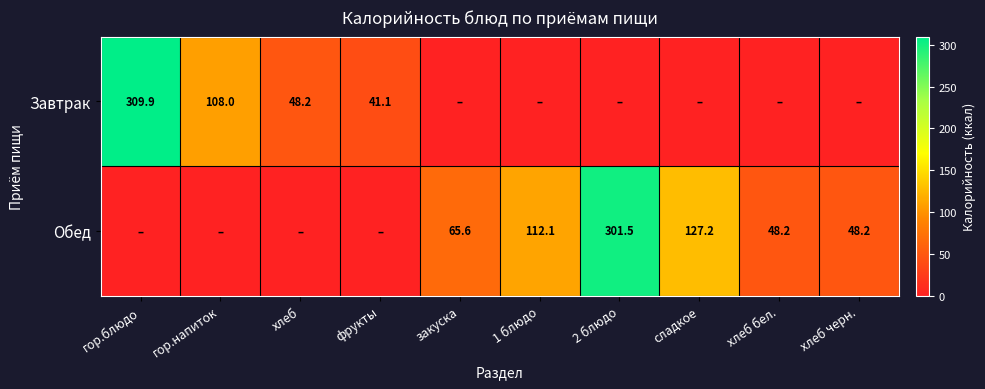

Is the value of Обед at закуска greater than the value of Завтрак at фрукты?

Yes